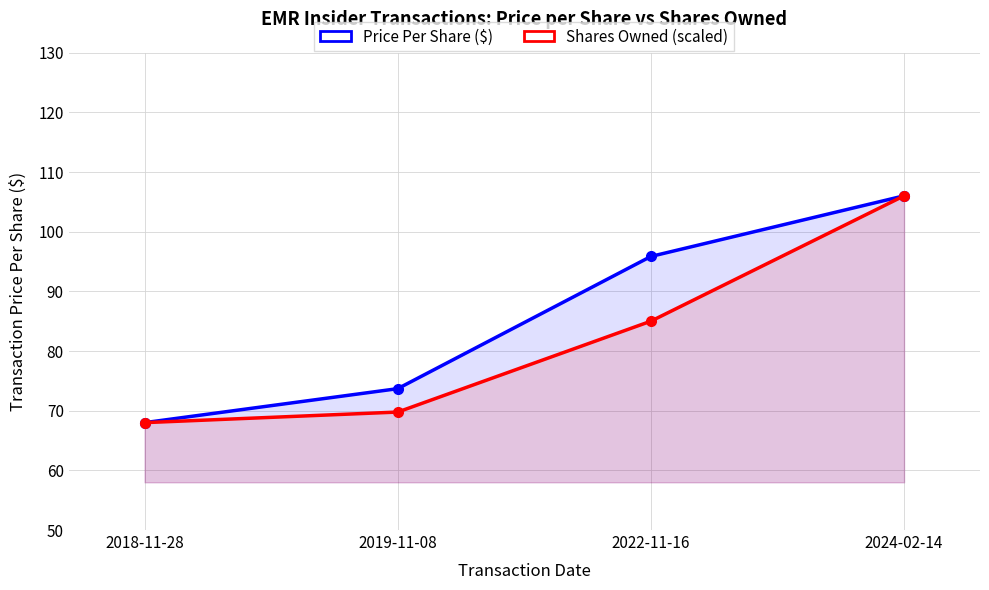

Which category has the highest value across all series?

2024-02-14